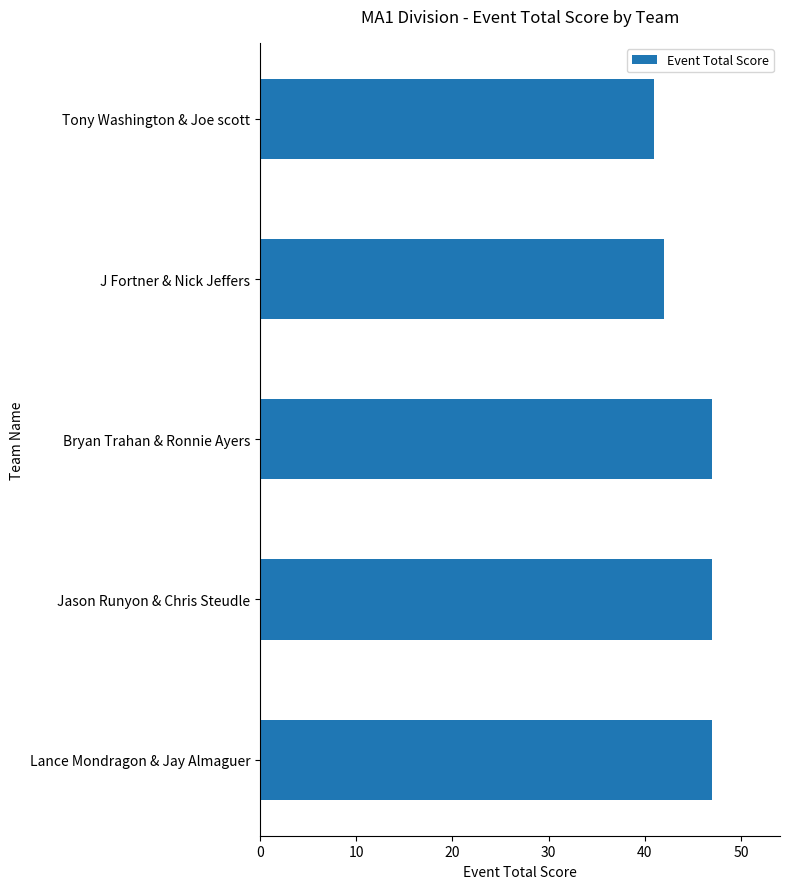

Is it true that the value at Bryan Trahan & Ronnie Ayers is 47?

True